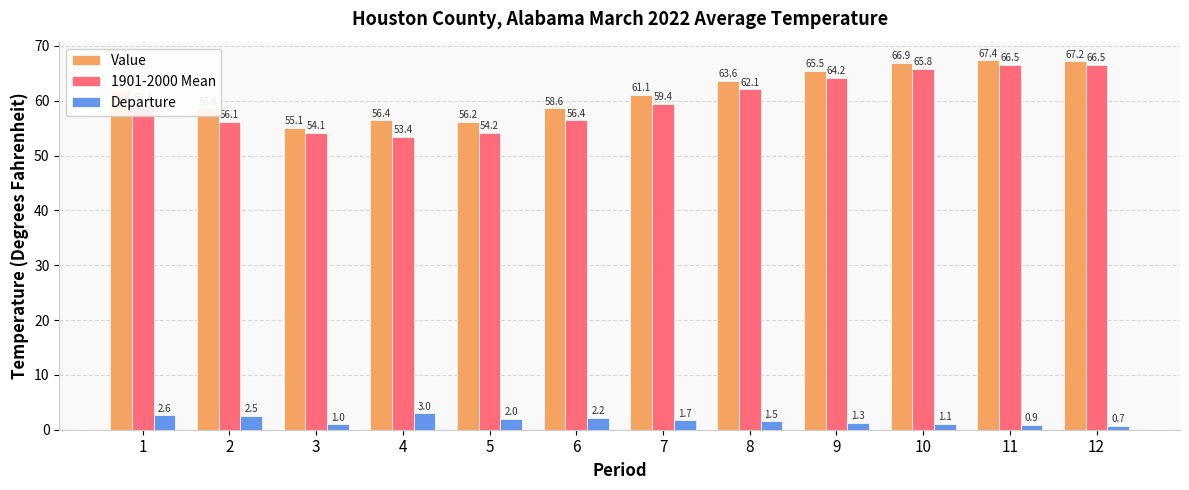

True or false: Value has a value of 61.9 at 1.

True